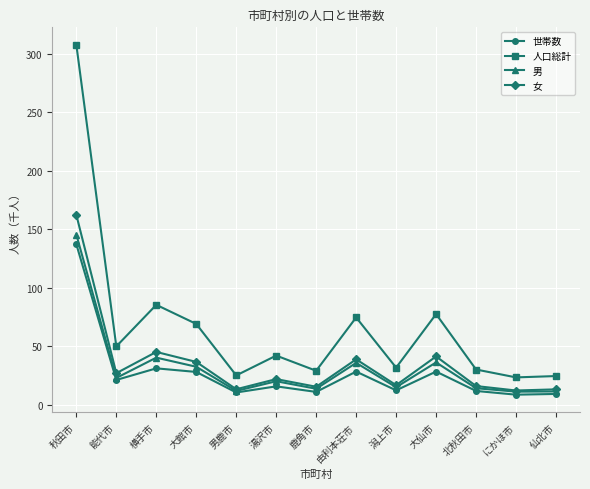

True or false: 男 has a value of 40.2 at 横手市.

True